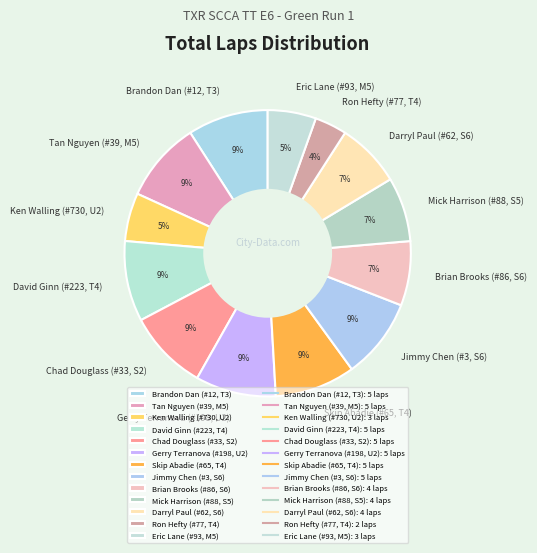

Does any single category account for the majority?

No